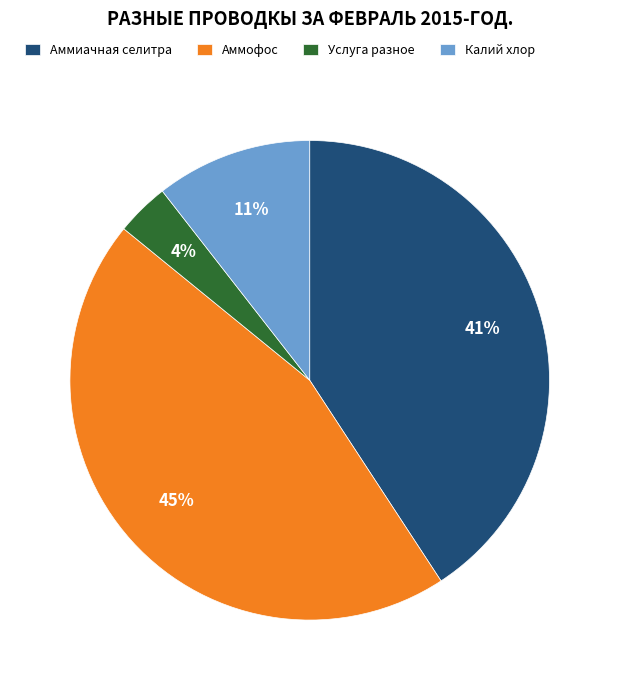

Is it true that Аммиачная селитра is 41% of the pie?

True